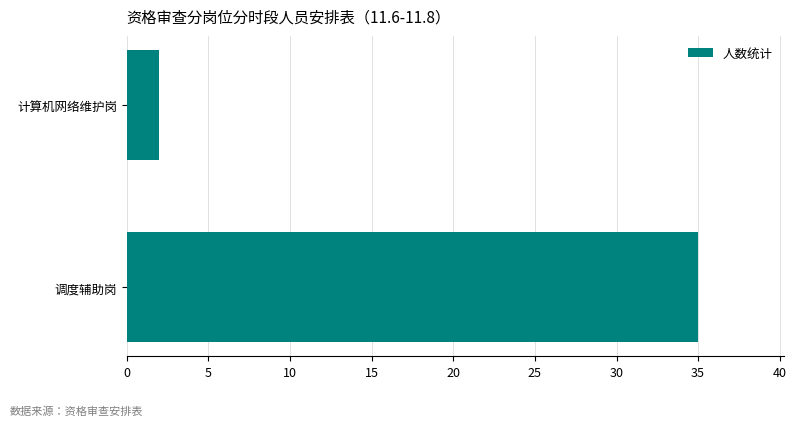

Rank the categories by value from lowest to highest.

计算机网络维护岗, 调度辅助岗